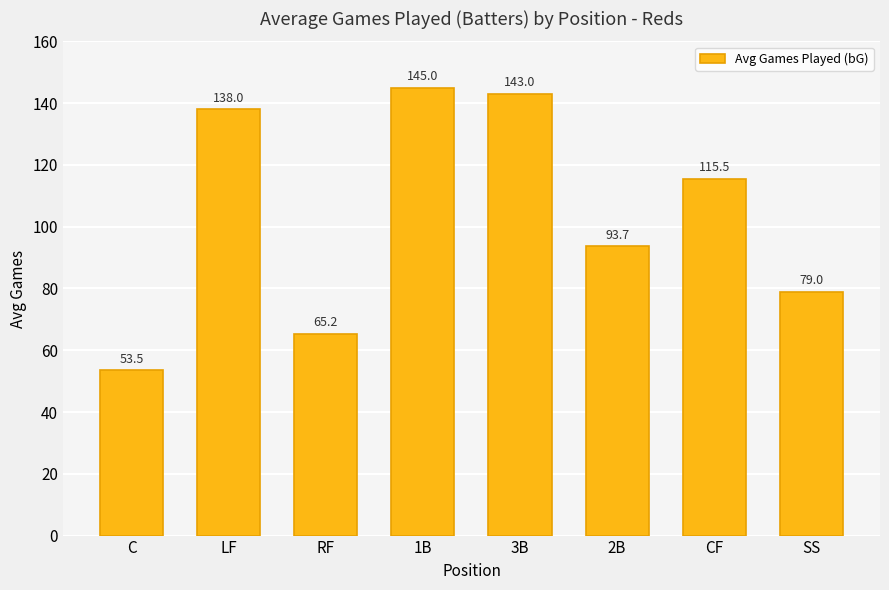

How many bars are there in total?

8